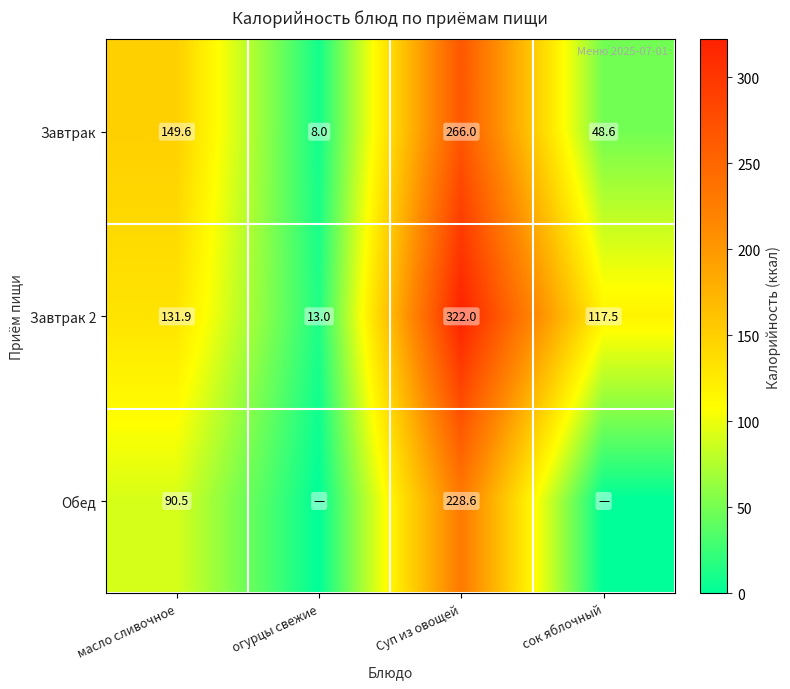

What is the sum of the Завтрак values at масло сливочное and огурцы свежие?

157.6